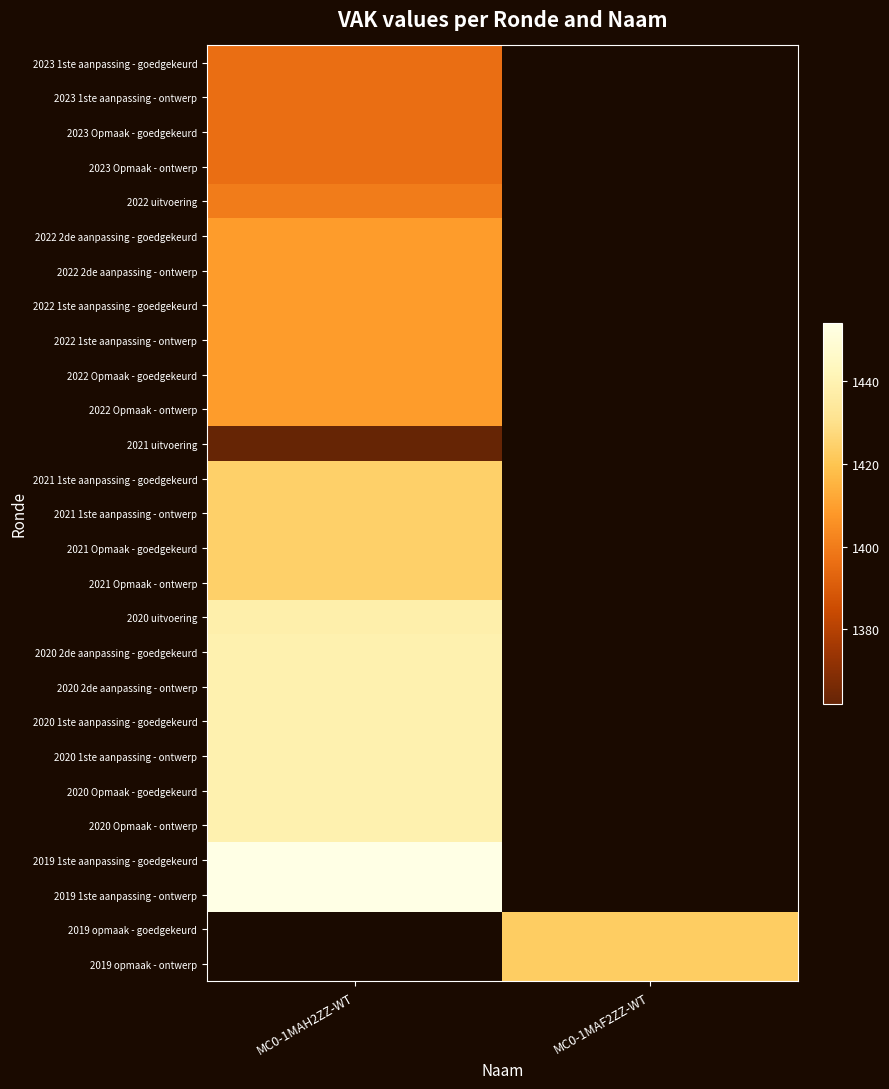

List the series in order of their peak value, lowest first.

2021 uitvoering, 2023 1ste aanpassing - goedgekeurd, 2023 1ste aanpassing - ontwerp, 2023 Opmaak - goedgekeurd, 2023 Opmaak - ontwerp, 2022 uitvoering, 2022 2de aanpassing - goedgekeurd, 2022 2de aanpassing - ontwerp, 2022 1ste aanpassing - goedgekeurd, 2022 1ste aanpassing - ontwerp, 2022 Opmaak - goedgekeurd, 2022 Opmaak - ontwerp, 2021 1ste aanpassing - goedgekeurd, 2021 1ste aanpassing - ontwerp, 2021 Opmaak - goedgekeurd, 2021 Opmaak - ontwerp, 2020 uitvoering, 2020 2de aanpassing - goedgekeurd, 2020 2de aanpassing - ontwerp, 2020 1ste aanpassing - goedgekeurd, 2020 1ste aanpassing - ontwerp, 2020 Opmaak - goedgekeurd, 2020 Opmaak - ontwerp, 2019 1ste aanpassing - goedgekeurd, 2019 1ste aanpassing - ontwerp, 2019 opmaak - goedgekeurd, 2019 opmaak - ontwerp